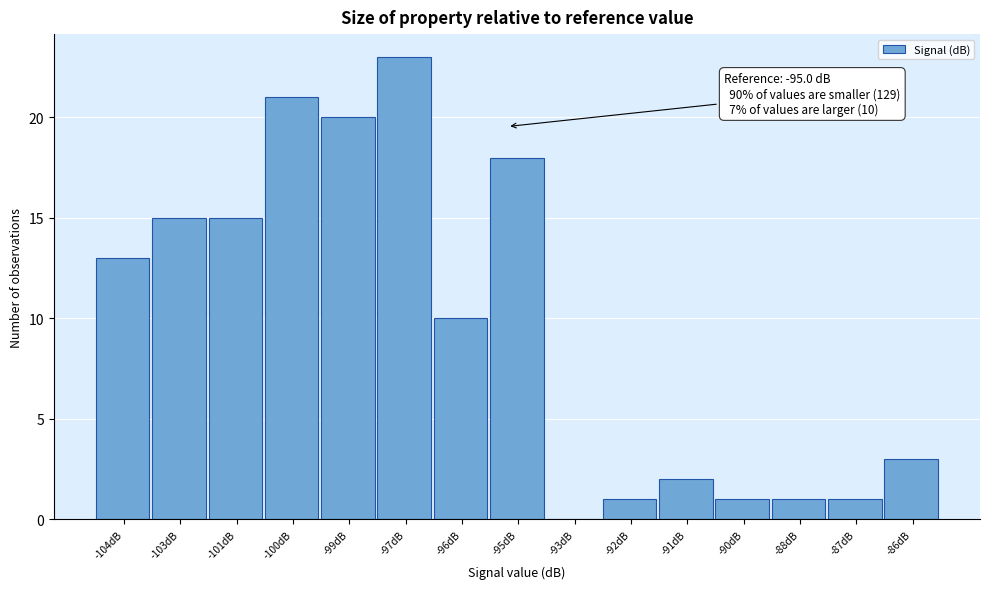

Reading right to left, extract all data points from this chart.

-86dB=3	-87dB=1	-88dB=1	-90dB=1	-91dB=2	-92dB=1	-93dB=0	-95dB=18	-96dB=10	-97dB=23	-99dB=20	-100dB=21	-101dB=15	-103dB=15	-104dB=13